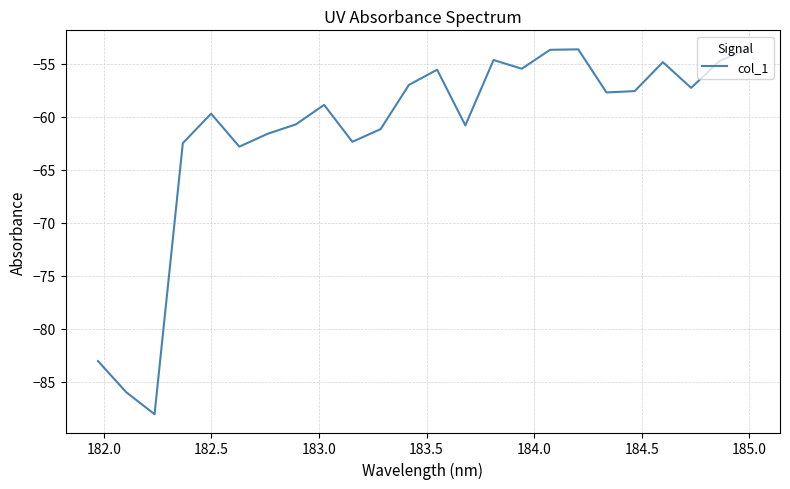

What is the difference between the maximum and minimum values?

34.5